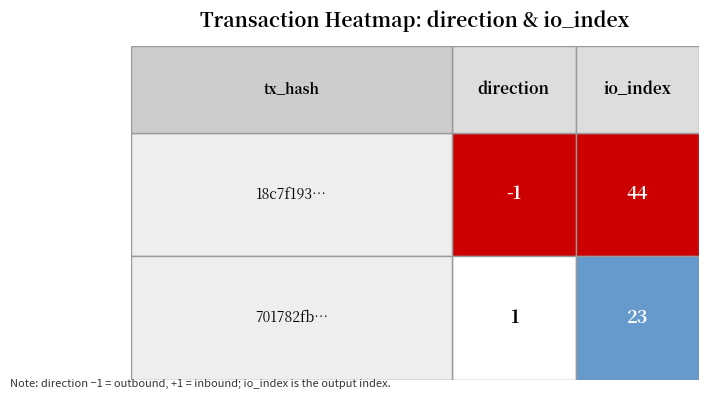

How many 18c7f1930fce67a968946f299d51aac520f8152 values are between -1 and 44?

2